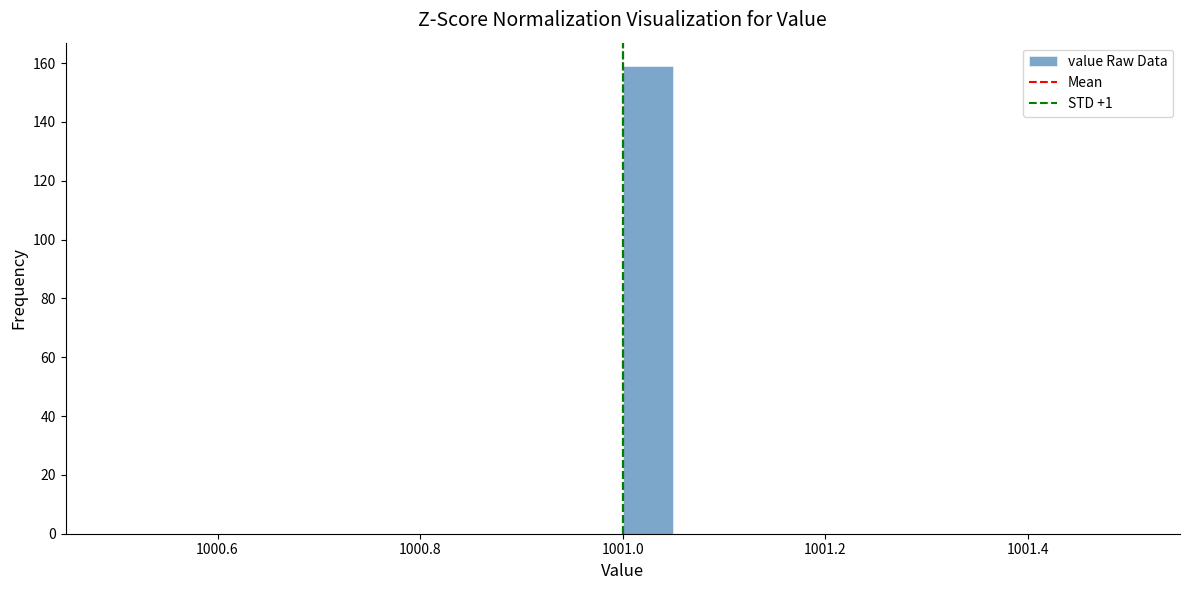

Around what value on the x-axis is the tallest bar? Give the approximate position of its centre, as read against the axis.

1001.02